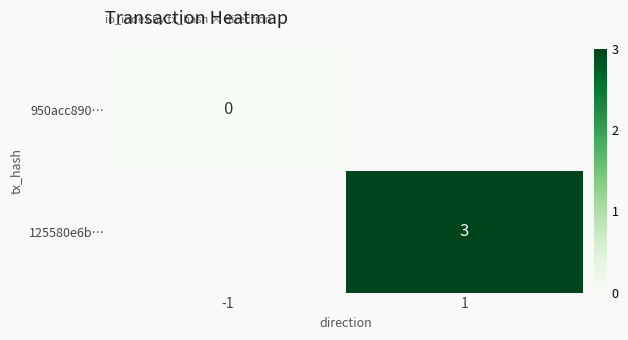

Is it true that 125580e6b… equals 3 at 1?

True